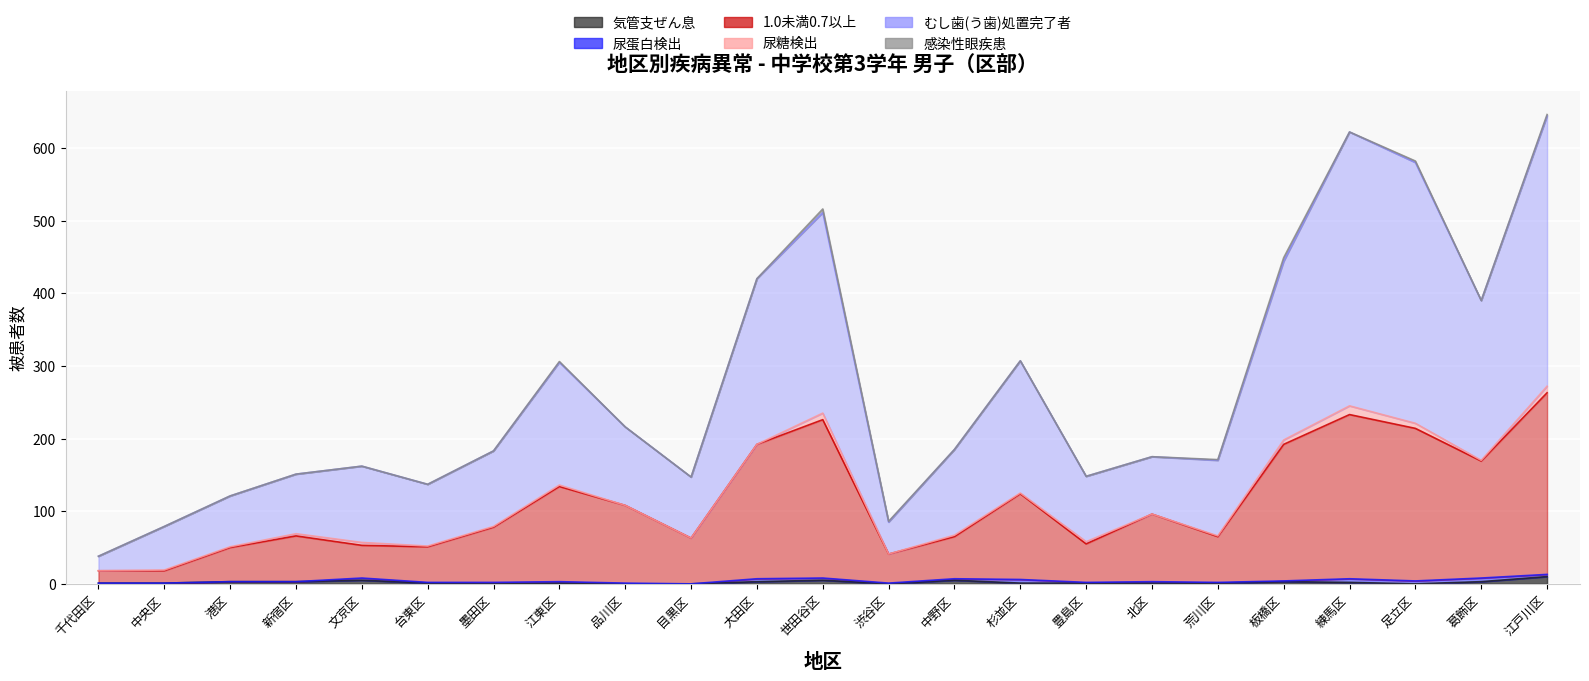

What is the sum of the 気管支ぜん息 values at 品川区 and 世田谷区?

5